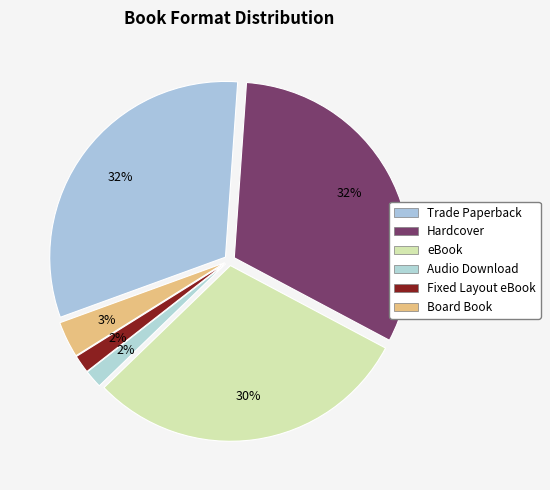

Is there any slice that represents more than half of the pie?

No